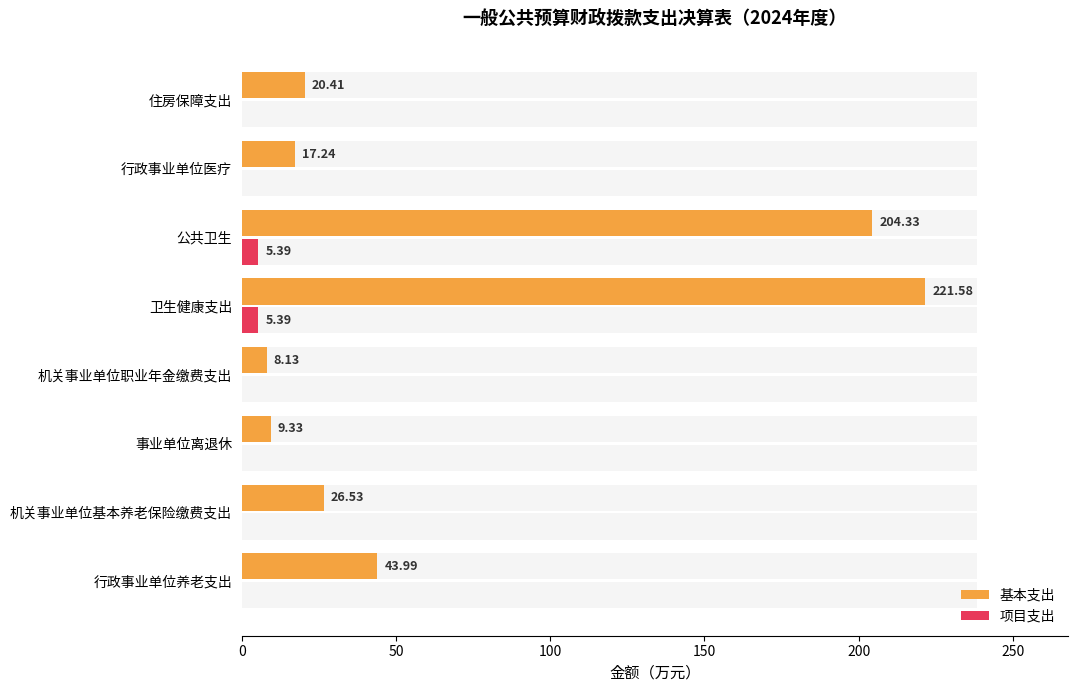

True or false: 基本支出 has a value of 3.4 at 事业单位离退休.

False